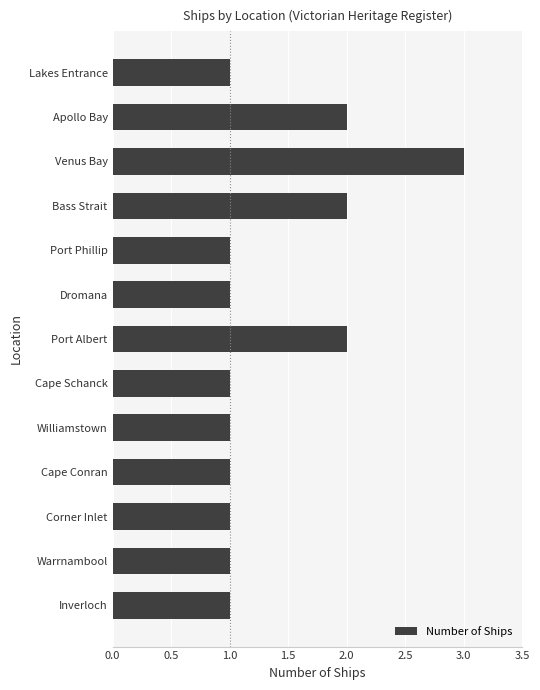

What is the minimum value shown in the chart?

1